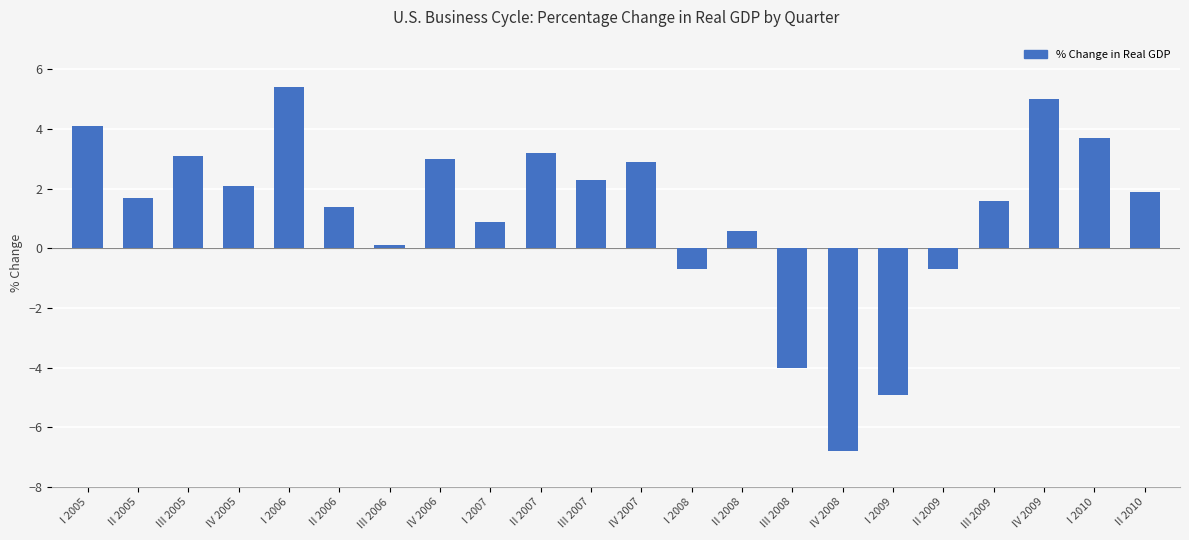

The chart shows a value of -1.2 at I 2008. True or false?

False